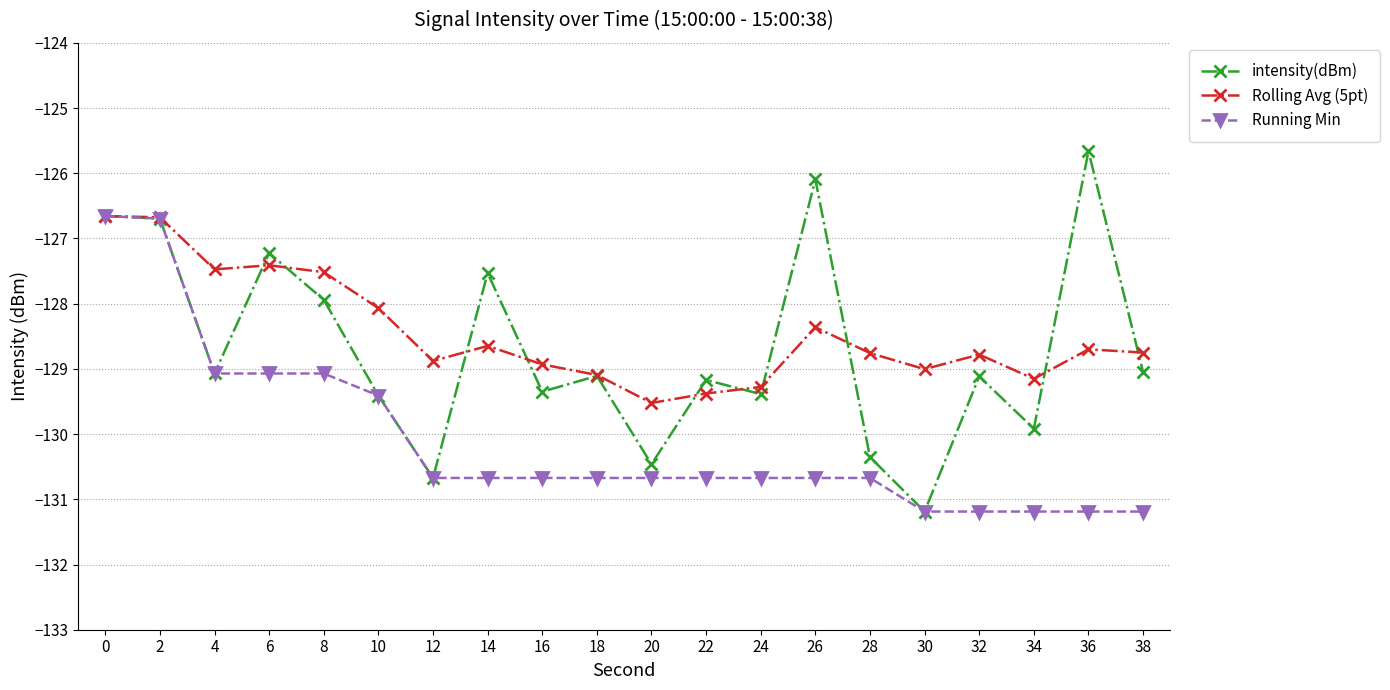

At which category does intensity(dBm) reach its first local valley?

4